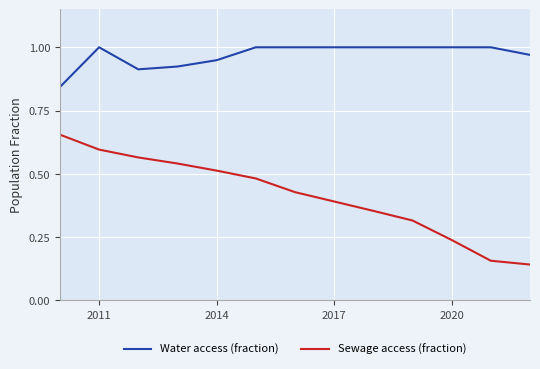

Which series has the widest spread of values?

Sewage access (fraction)